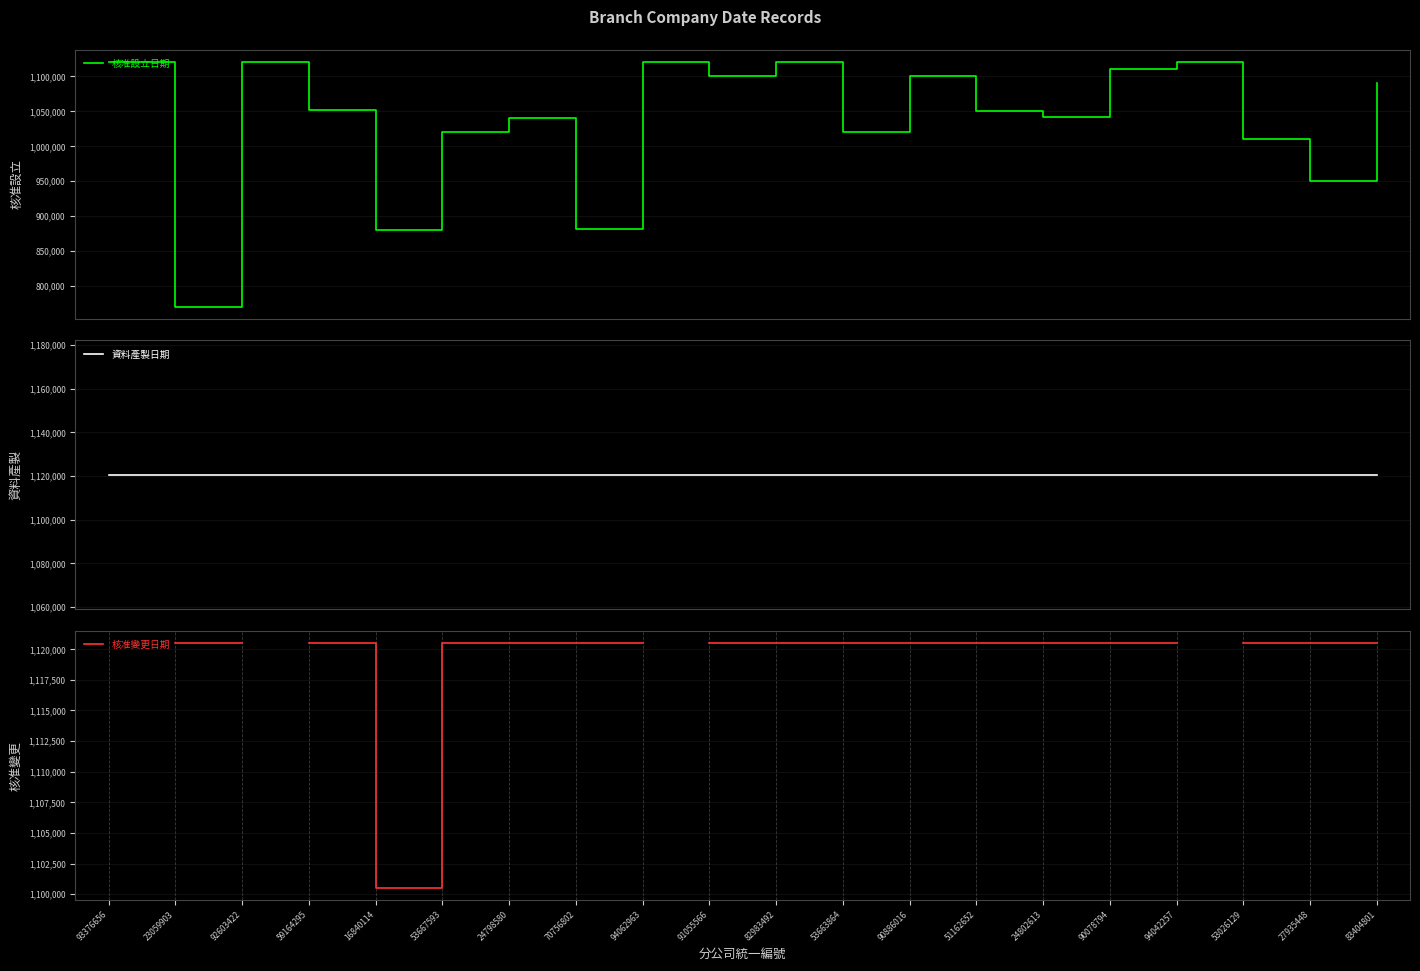

Rank the categories by 資料產製日期 value from lowest to highest.

93376656, 23059903, 92603422, 59164295, 16840114, 53667593, 24798580, 70756802, 94062963, 91055566, 82983492, 53663864, 90886016, 51162652, 24802613, 90078794, 94042257, 53026129, 27935448, 83404801